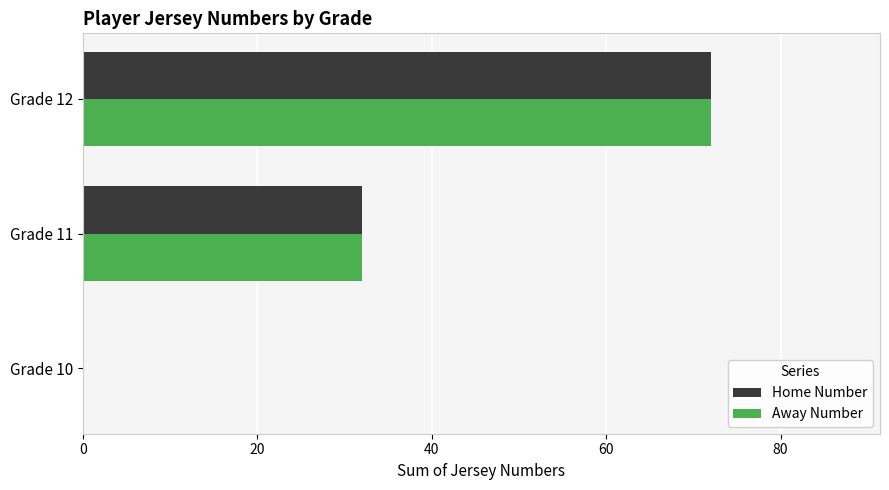

What is the greatest value displayed?

72